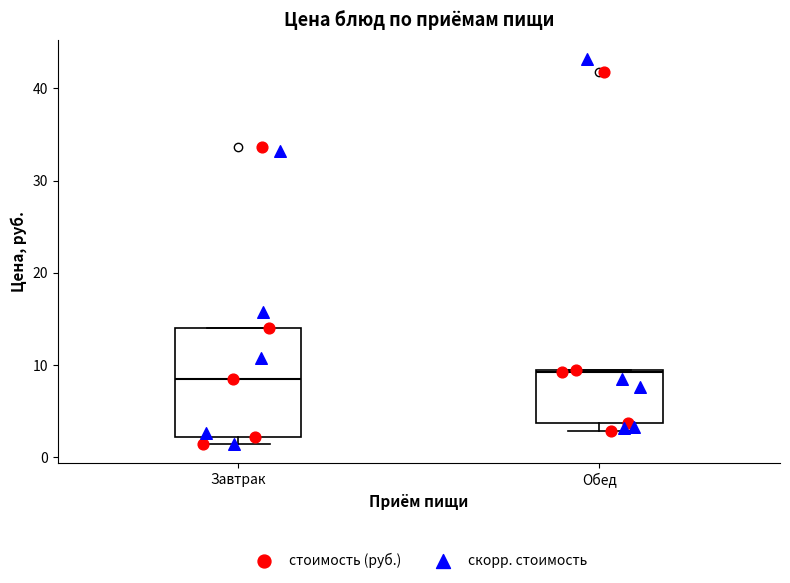

Where does the median line of the box for Завтрак sit on the y-axis? The values are not printed on the chart, so give them approximately, as read against the axis.

8